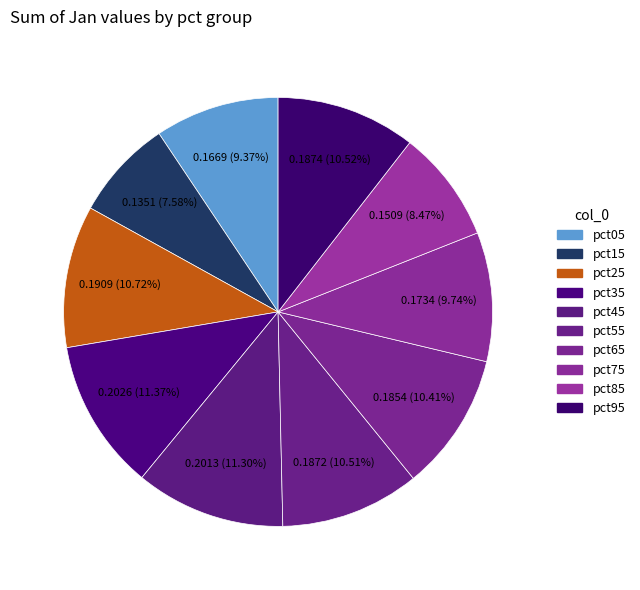

Count the number of slices in the pie.

10